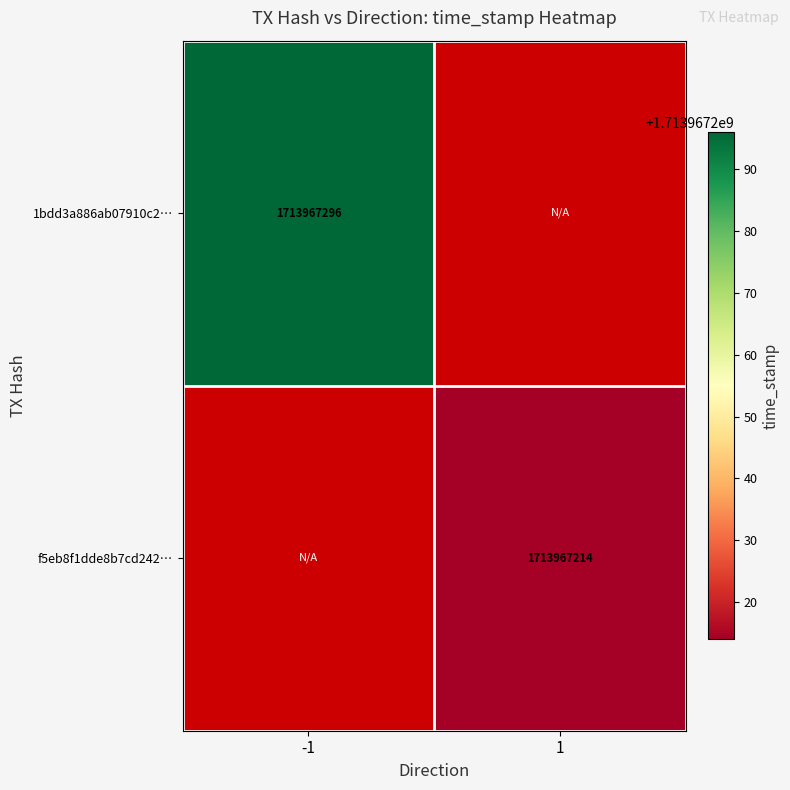

Where is 1bdd3a886ab07910c201d9862ea1b2506fa149e nearest to the value 856983648?

direction_-1